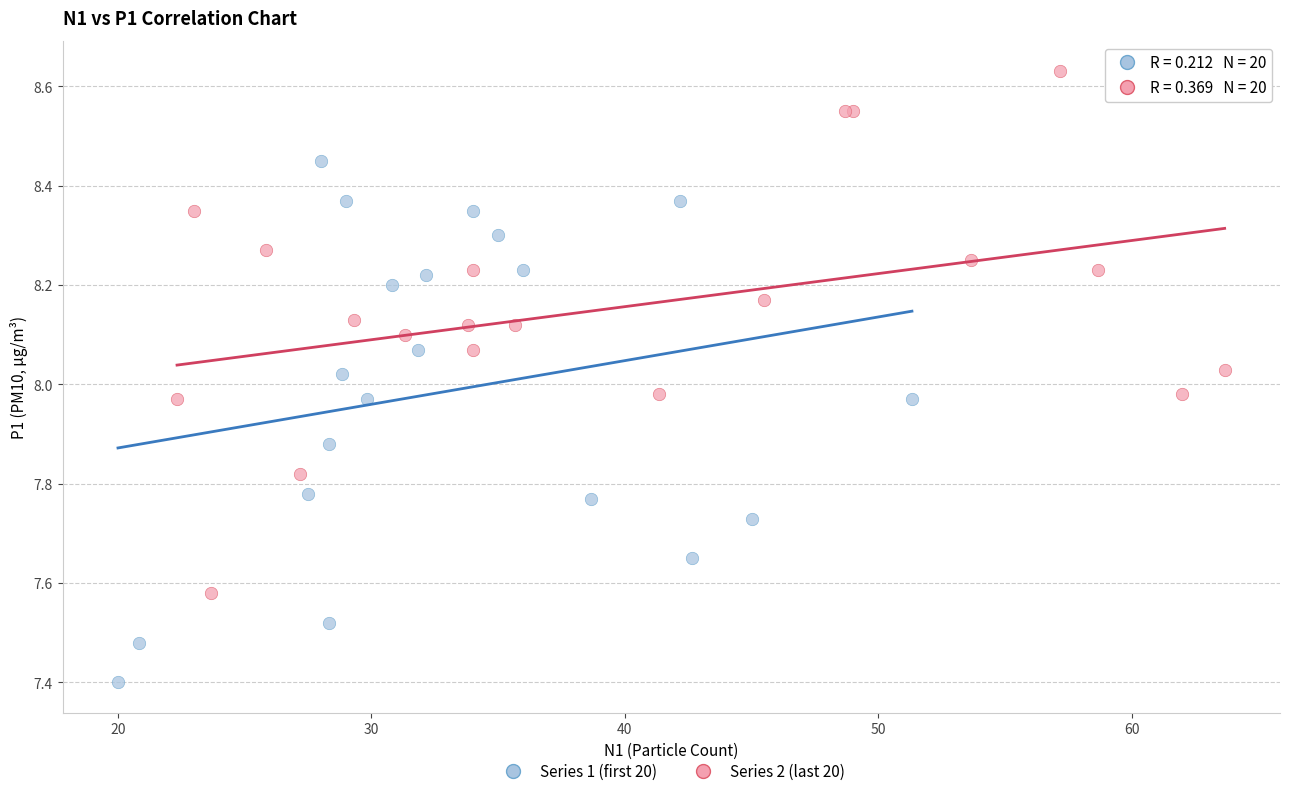

Which series reaches the maximum Y coordinate?

Series 2 (last 20)